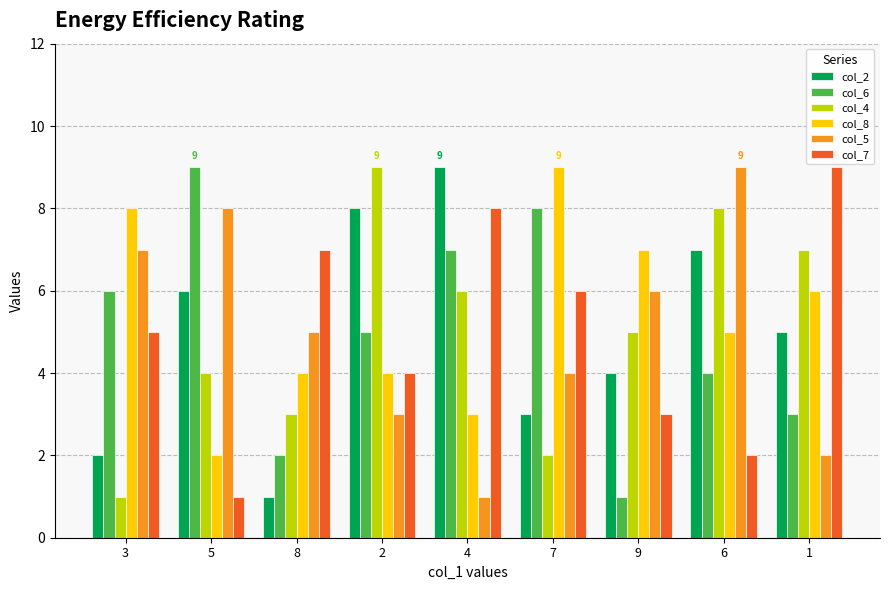

True or false: col_2 has a value of 2 at 5.

False